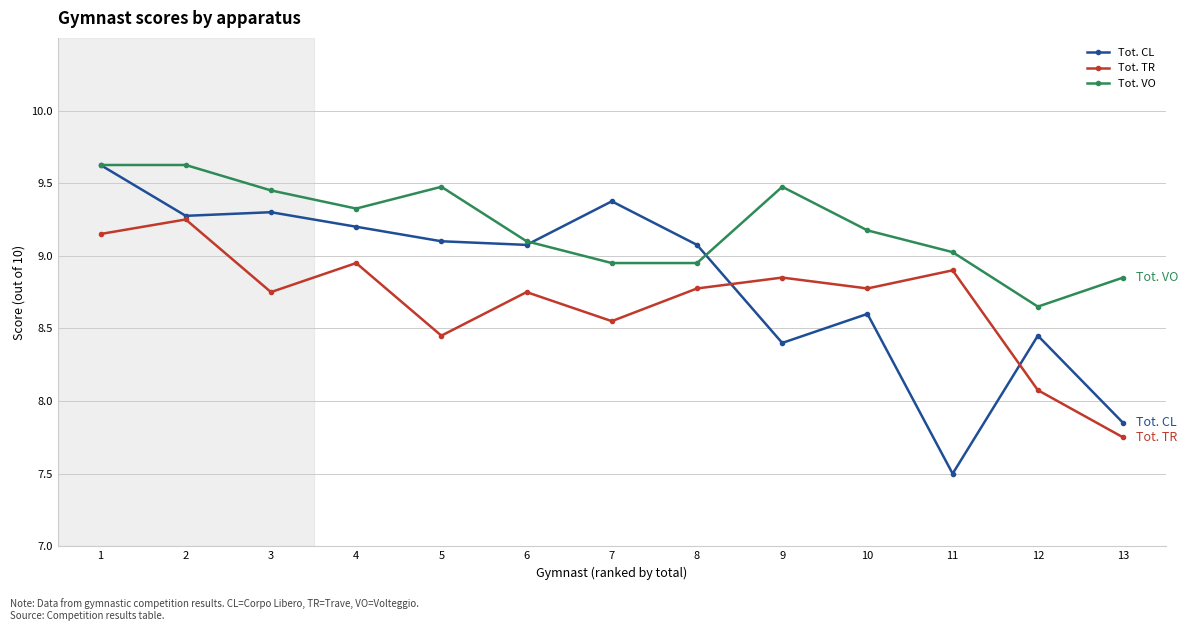

The Tot. CL series shows 9.2 at 4. True or false?

True